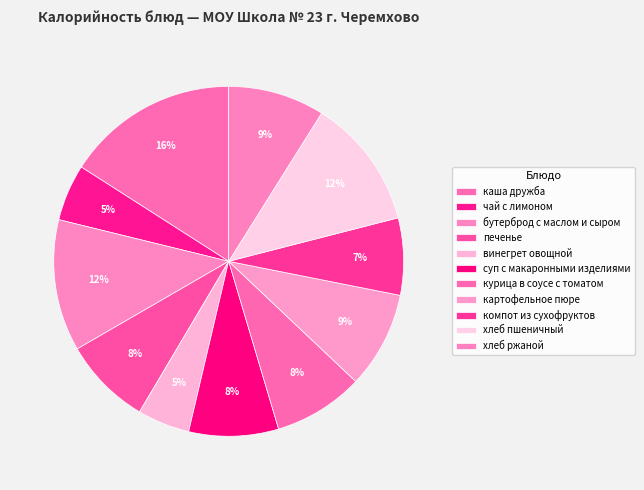

How many segments does this pie chart have?

11